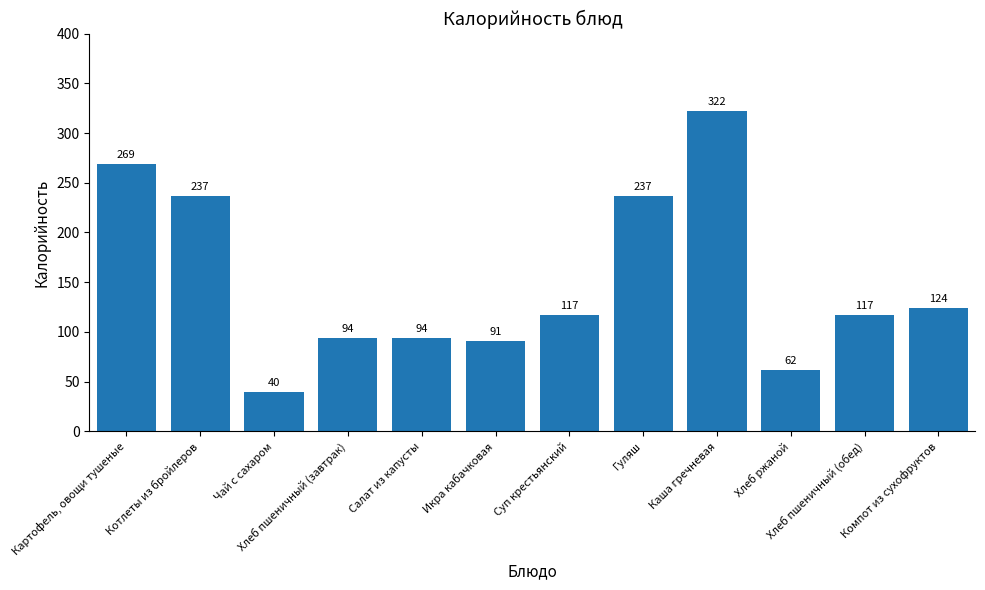

Is it true that the value at Каша гречневая is 192?

False